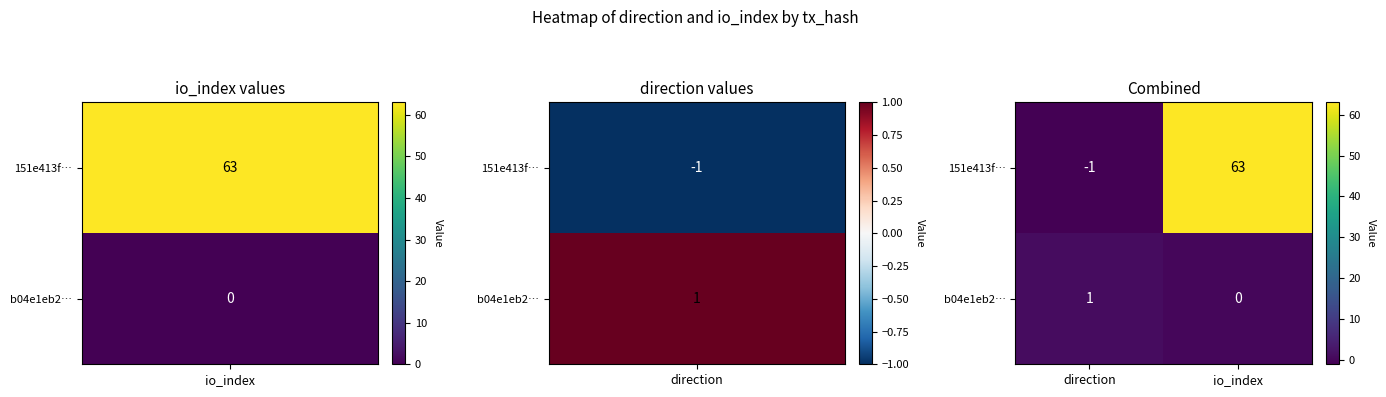

At which label is 151e413f… closest to 31?

direction